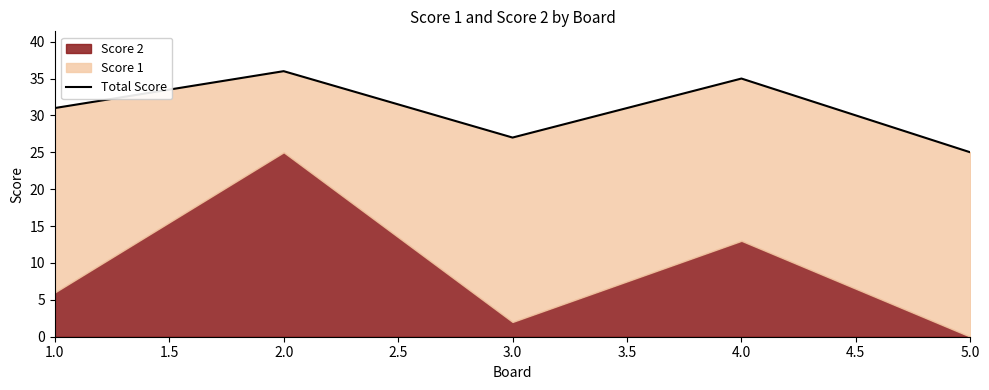

What is the label of the 1st point from the left?

1.0